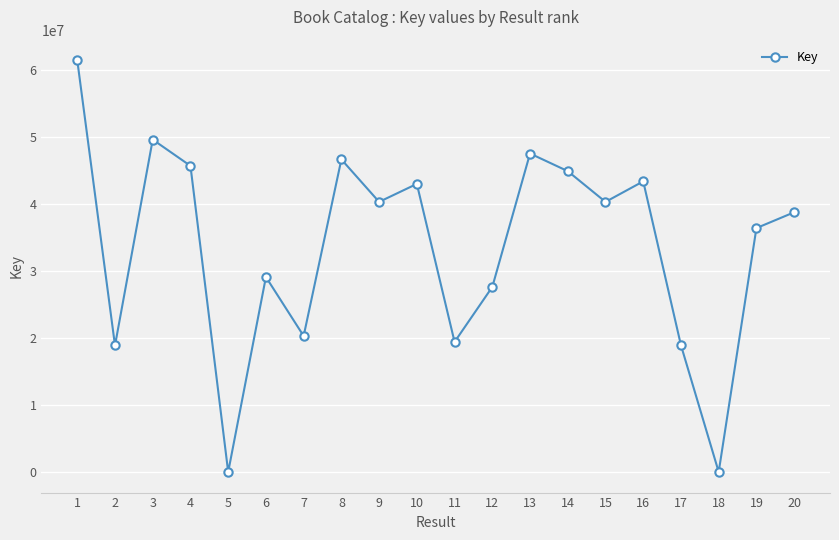

How many interior local valleys (lower than both neighbors) does the data have?

7